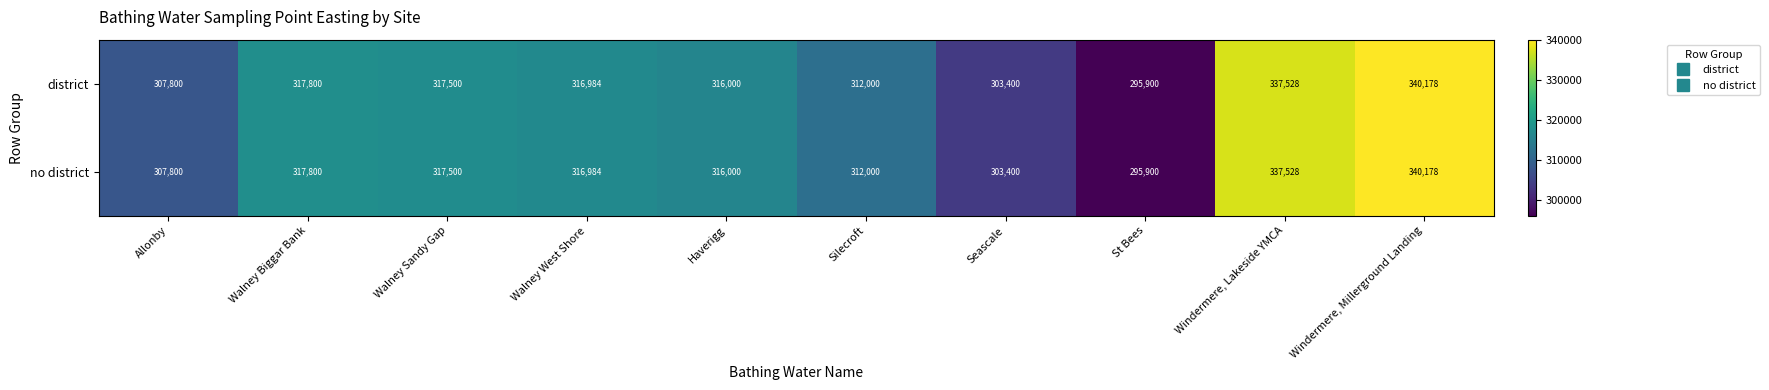

The district series shows 532018 at Walney Sandy Gap. True or false?

False